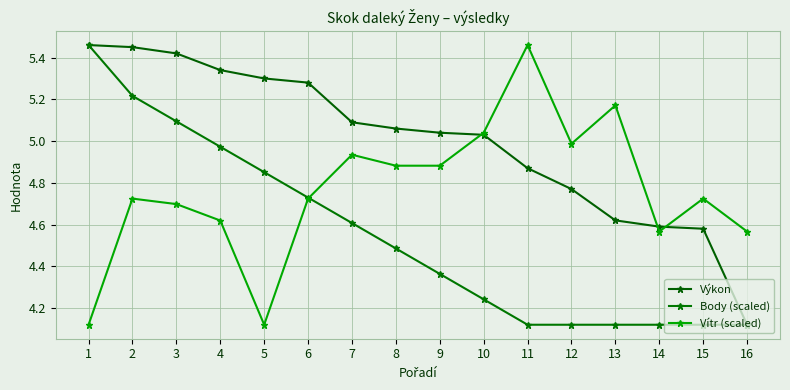

At which category does Vítr (scaled) reach its first local valley?

5